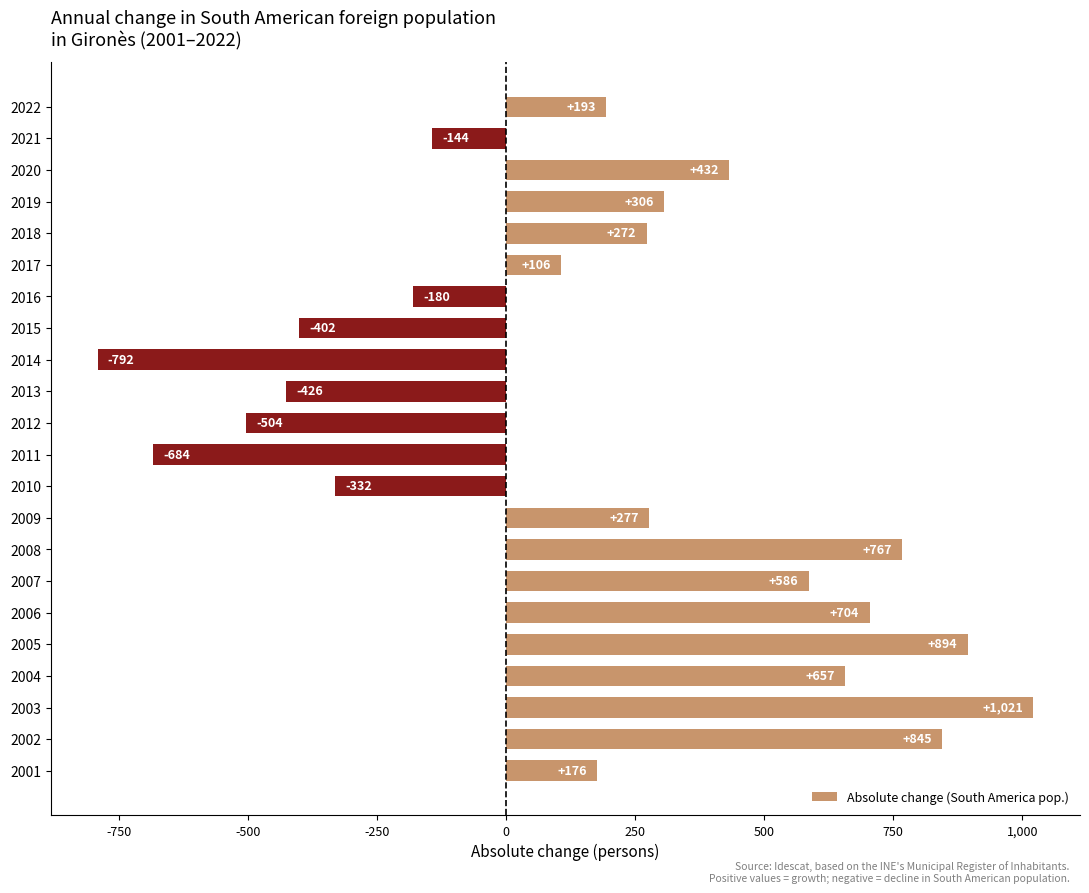

What is the greatest value displayed?

1021